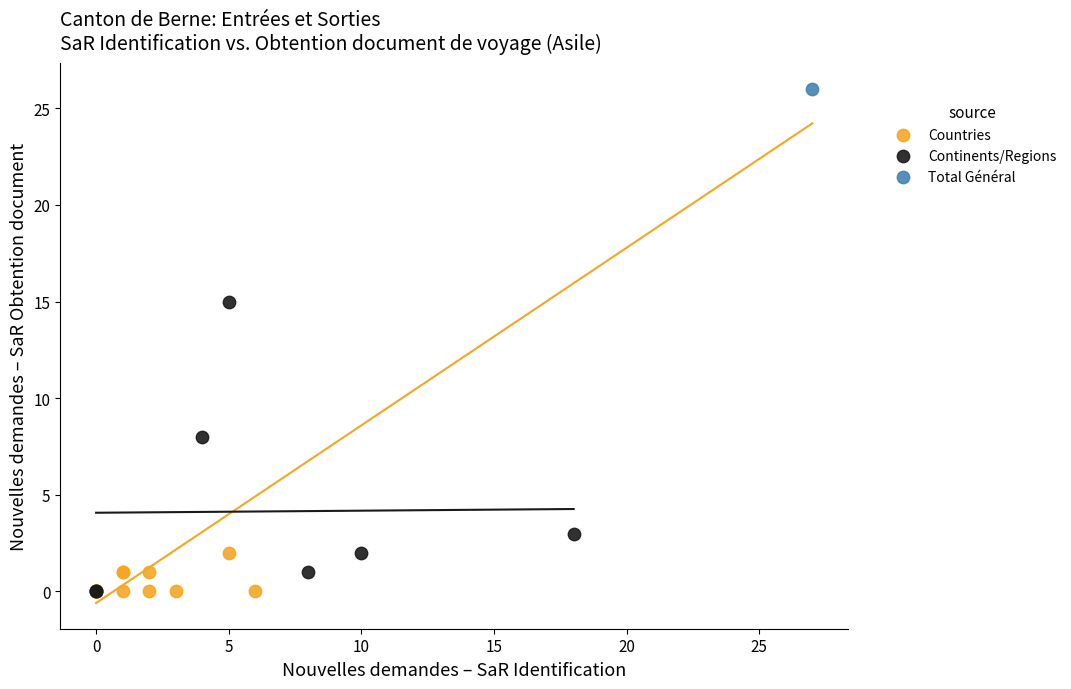

Which series contains the highest Y value?

Total Général